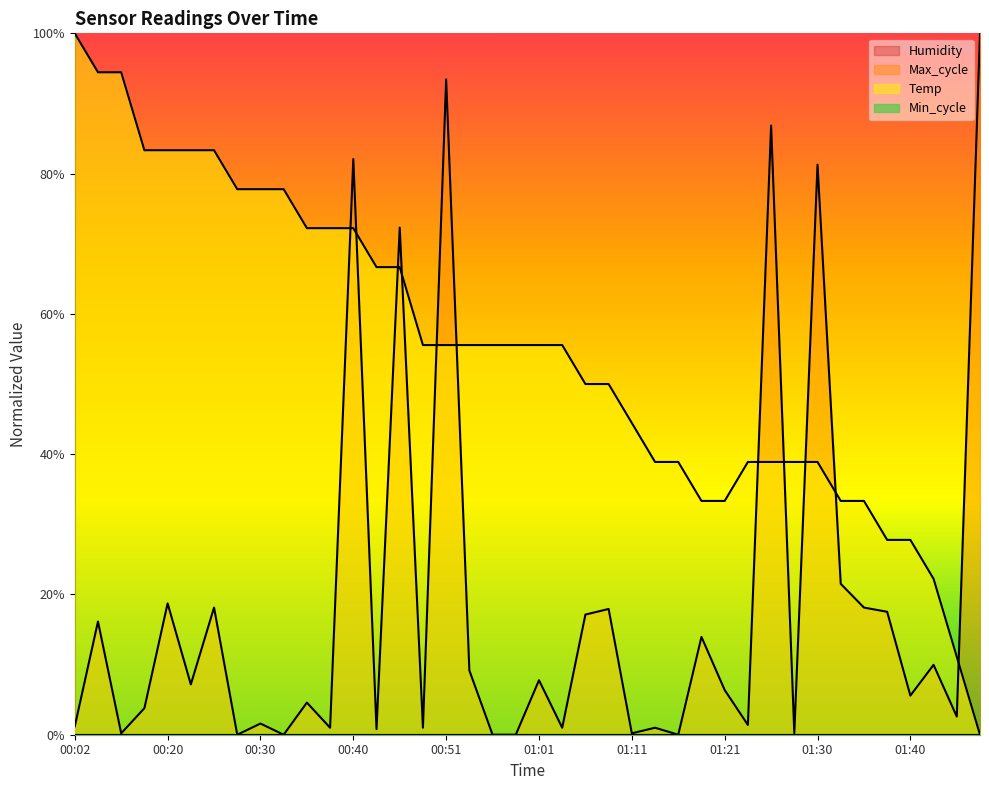

True or false: Temp has a value of 0.3 at 00:23.

False